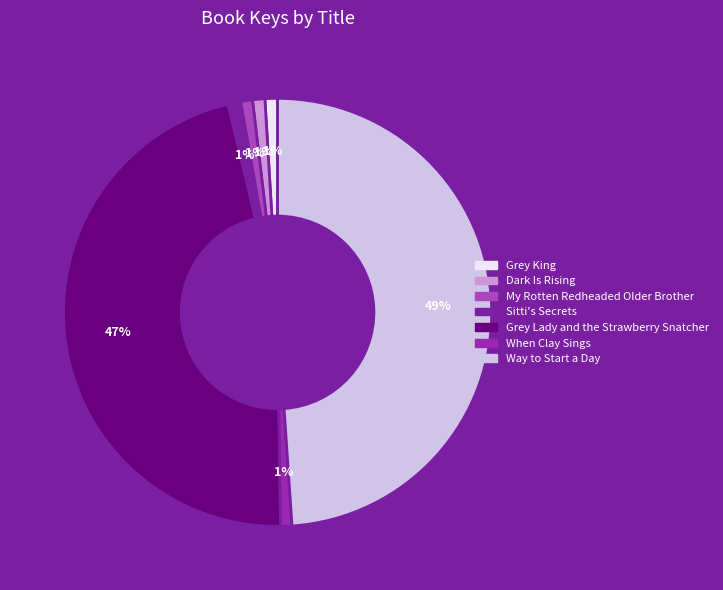

To the nearest percent, what portion does Dark Is Rising represent?

1%